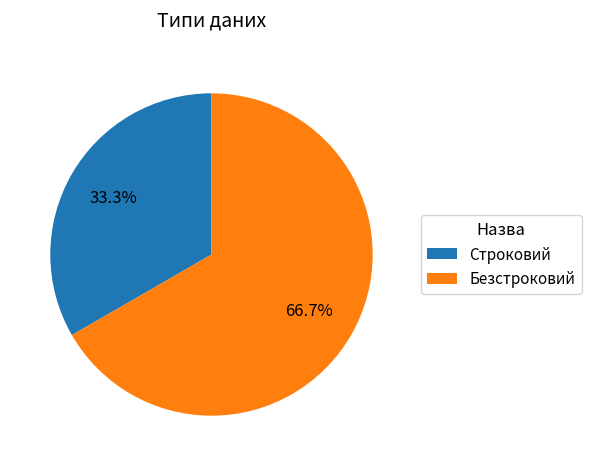

How many slices are in this pie chart?

2